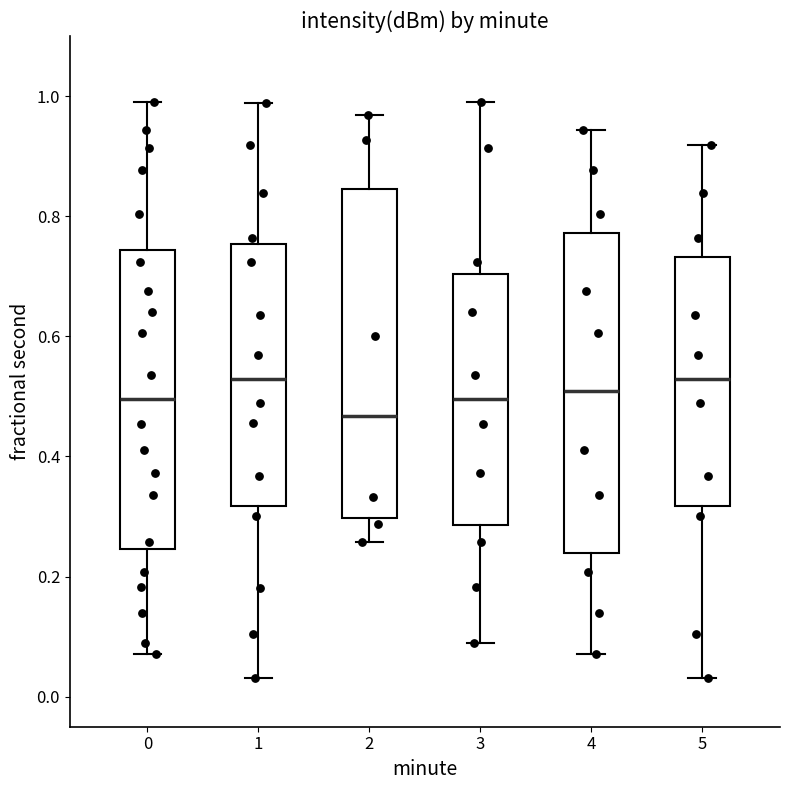

Reading left to right, read every box against the y-axis: the position of its median line, the range the box covers, and the ends of its whiskers. The values are not printed on the chart, so give them approximately, as read against the axis.

0: median 0.50, box 0.24 to 0.74, whiskers 0.08 to 0.98
1: median 0.52, box 0.32 to 0.76, whiskers 0.04 to 0.98
2: median 0.46, box 0.30 to 0.84, whiskers 0.26 to 0.96
3: median 0.50, box 0.28 to 0.70, whiskers 0.08 to 0.98
4: median 0.50, box 0.24 to 0.78, whiskers 0.08 to 0.94
5: median 0.52, box 0.32 to 0.74, whiskers 0.04 to 0.92